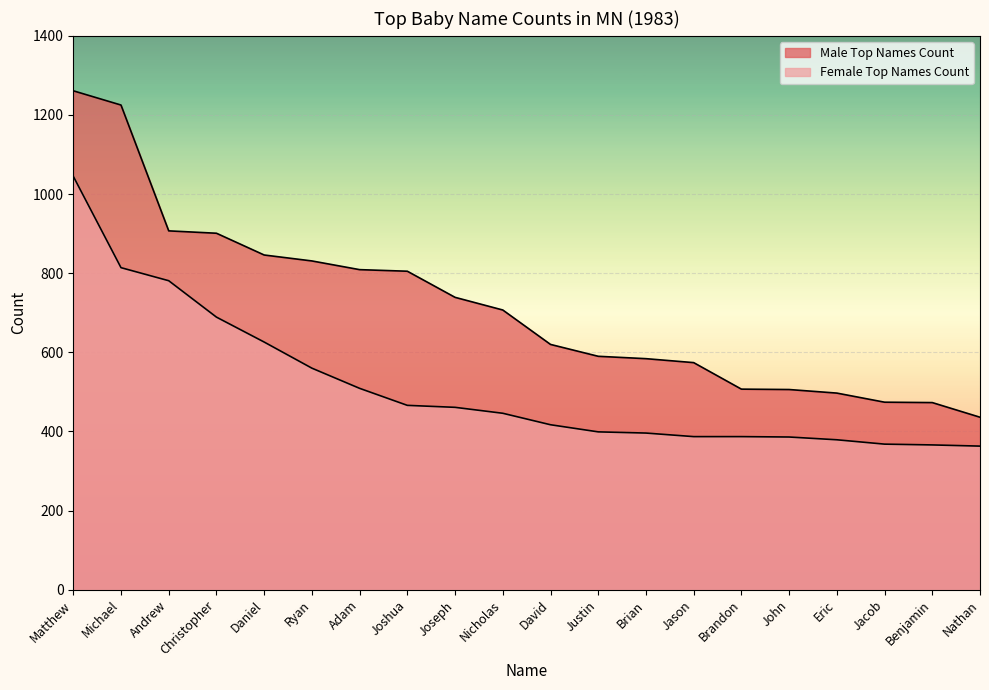

True or false: Female Top Names Count and Male Top Names Count intersect in this chart.

False